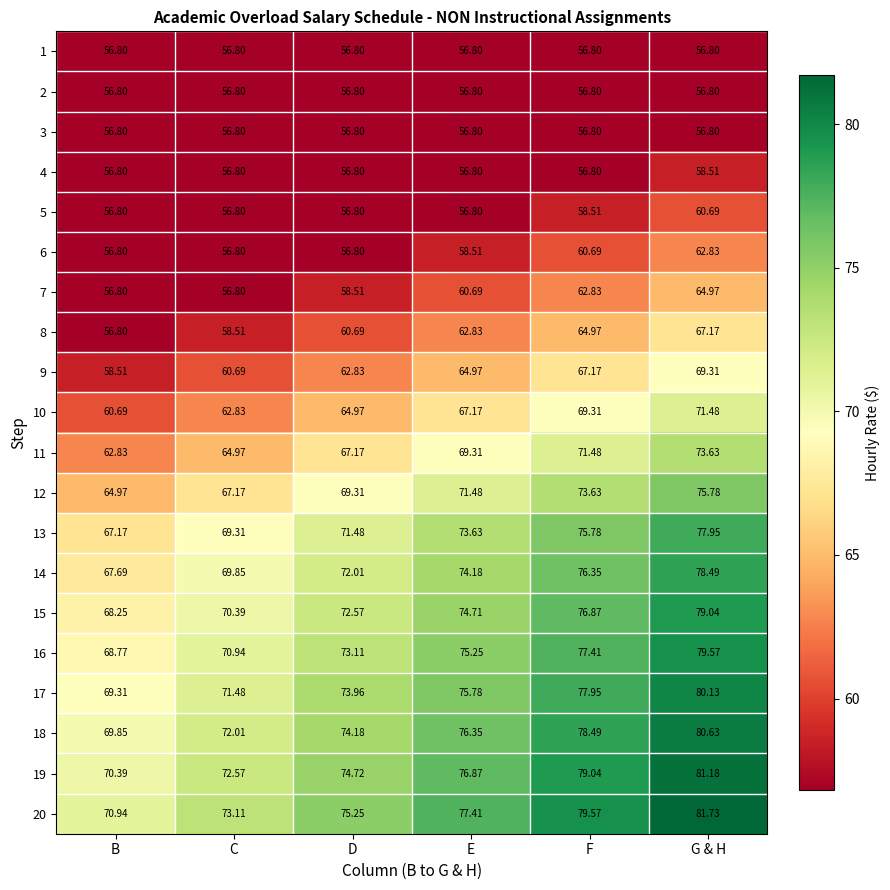

At which category is the sum across all series the highest?

G & H